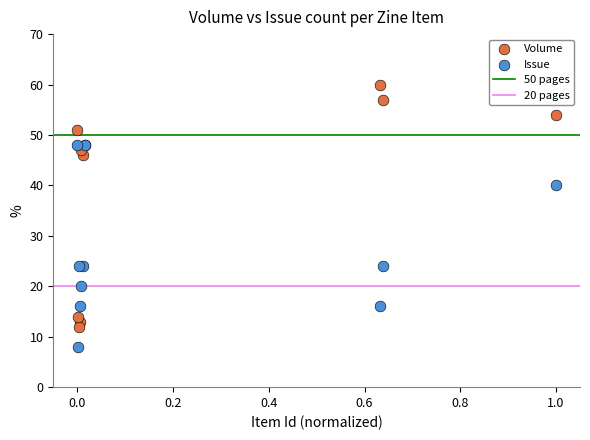

Which series contains the lowest Y value?

Issue